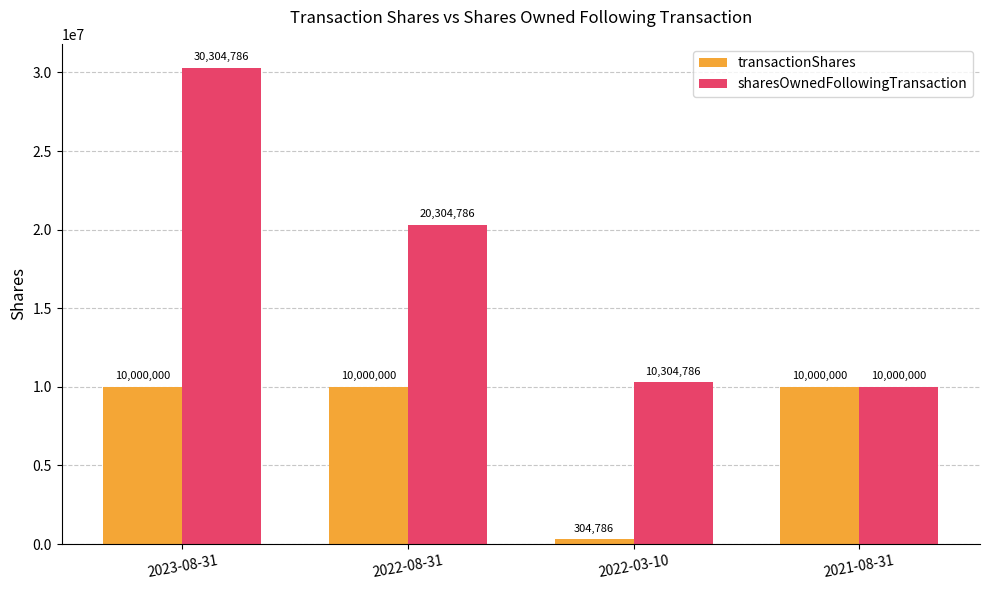

List the series in order of their overall mean, highest first.

sharesOwnedFollowingTransaction, transactionShares